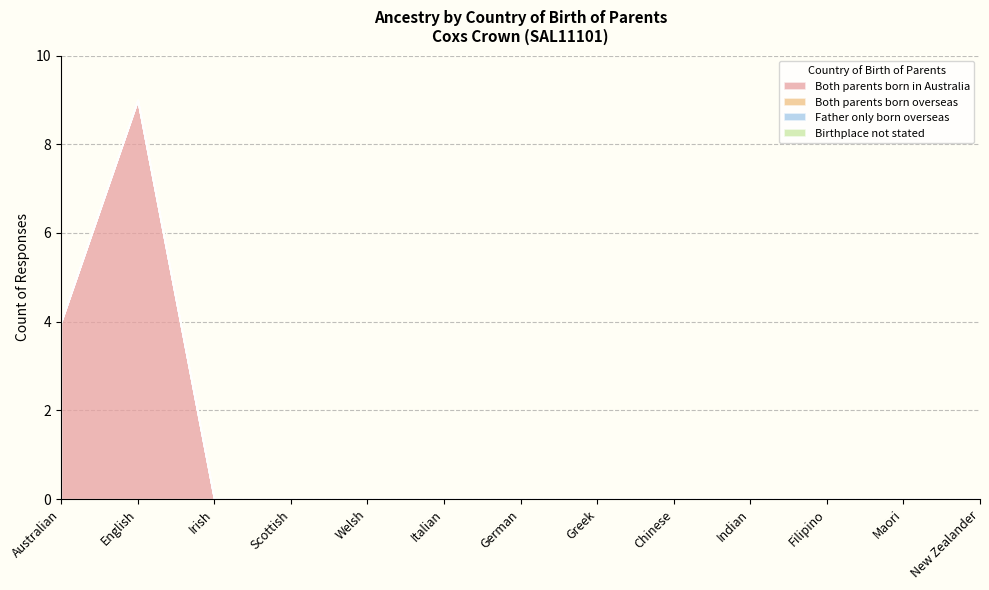

Which label corresponds to the largest value in the chart?

English